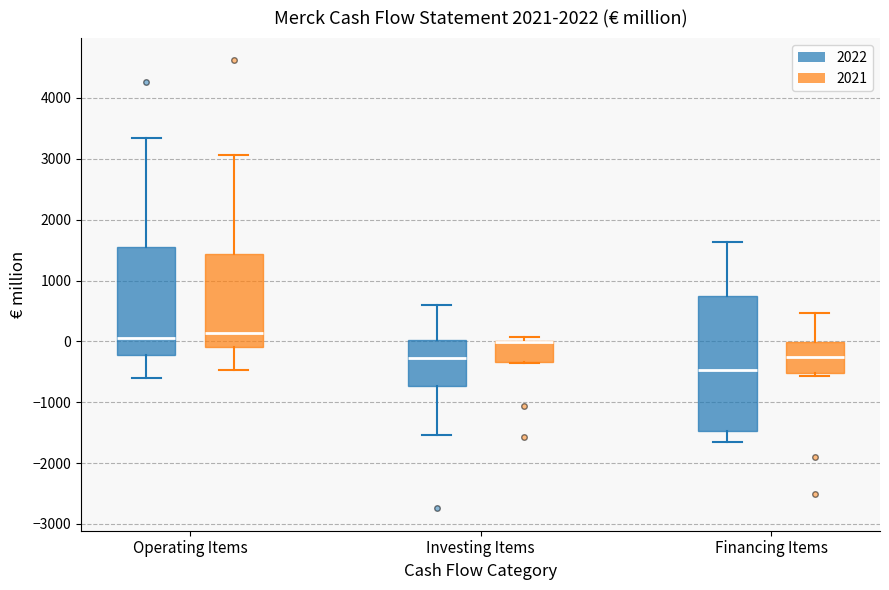

Where is the lower edge of the box for Operating Items (2022) on the y-axis? The values are not printed on the chart, so give them approximately, as read against the axis.

-200